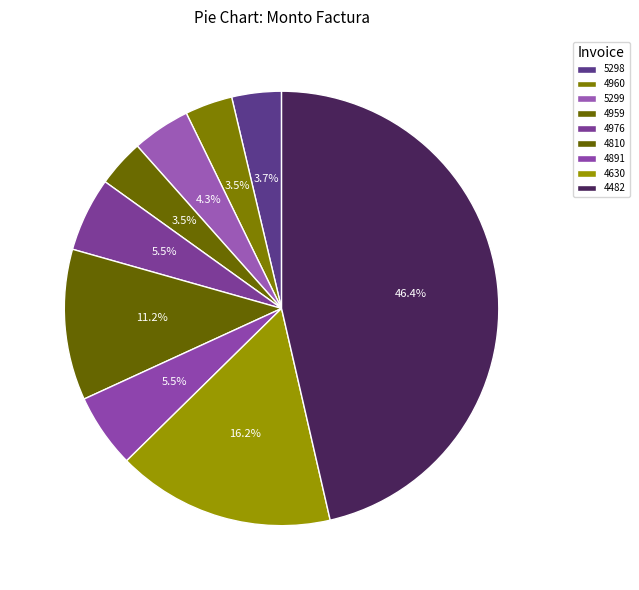

How many segments does this pie chart have?

9